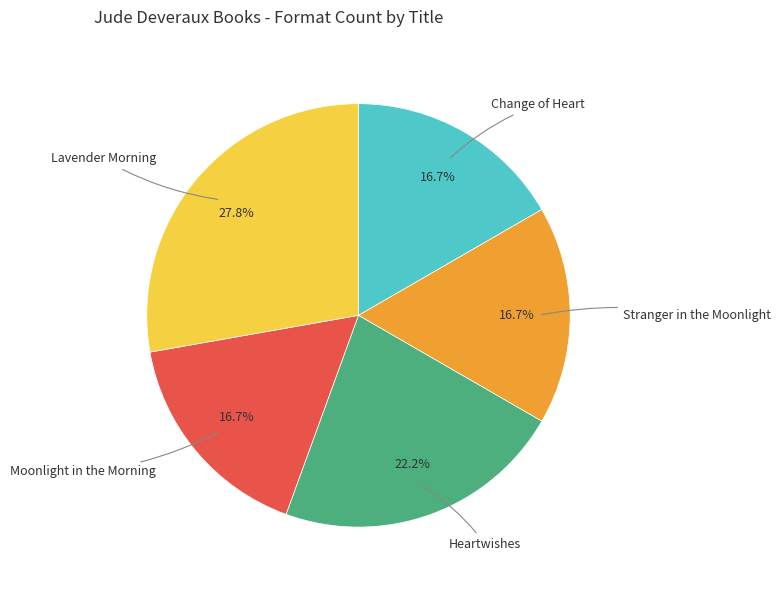

Does any single category account for the majority?

No